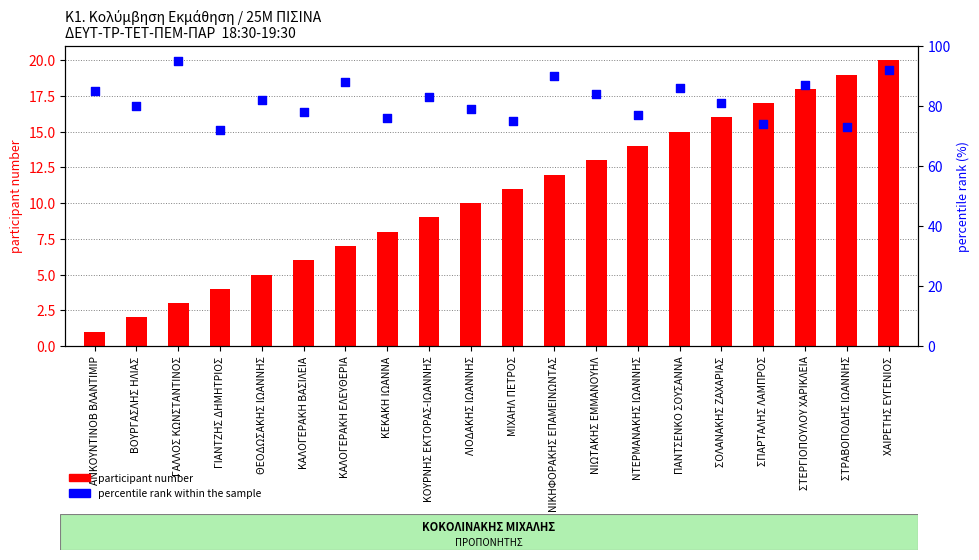

Is the value of percentile rank within the sample at ΚΑΛΟΓΕΡΑΚΗ ΕΛΕΥΘΕΡΙΑ greater than the value of participant number at ΑΝΚΟΥΝΤΙΝΟΒ ΒΛΑΝΤΙΜΙΡ?

Yes